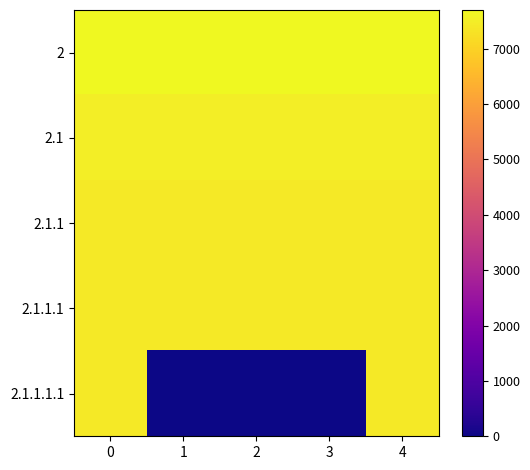

Reading right to left, what are all the values shown in this chart?

2: 4=7700	3=7700	2=7700	1=7700	0=7700
2.1: 4=7500	3=7500	2=7500	1=7500	0=7500
2.1.1: 4=7400	3=7400	2=7400	1=7400	0=7400
2.1.1.1: 4=7400	3=7400	2=7400	1=7400	0=7400
2.1.1.1.1: 4=7400	3=0	2=0	1=0	0=7400